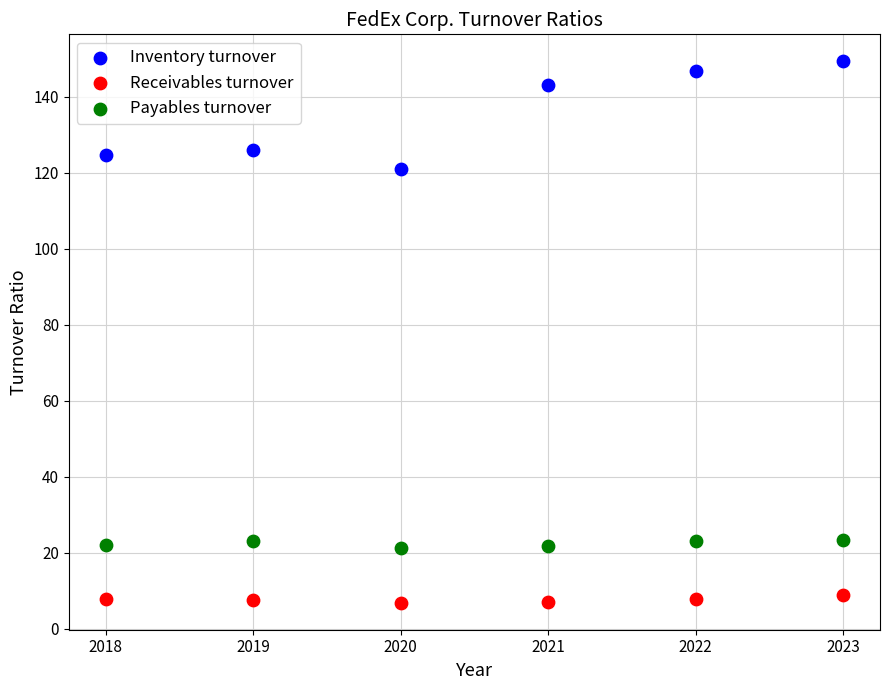

Which series contains the lowest Y value?

Receivables turnover